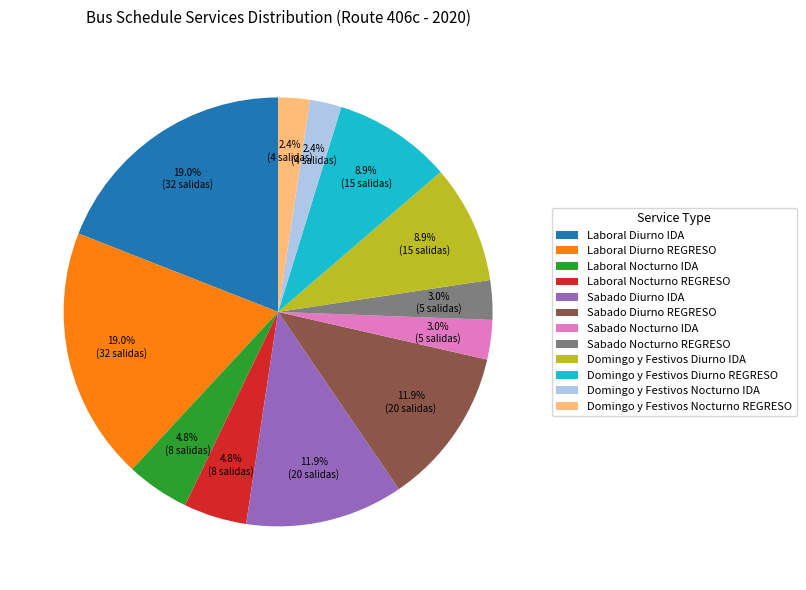

To the nearest percent, what is the average slice percentage?

8%